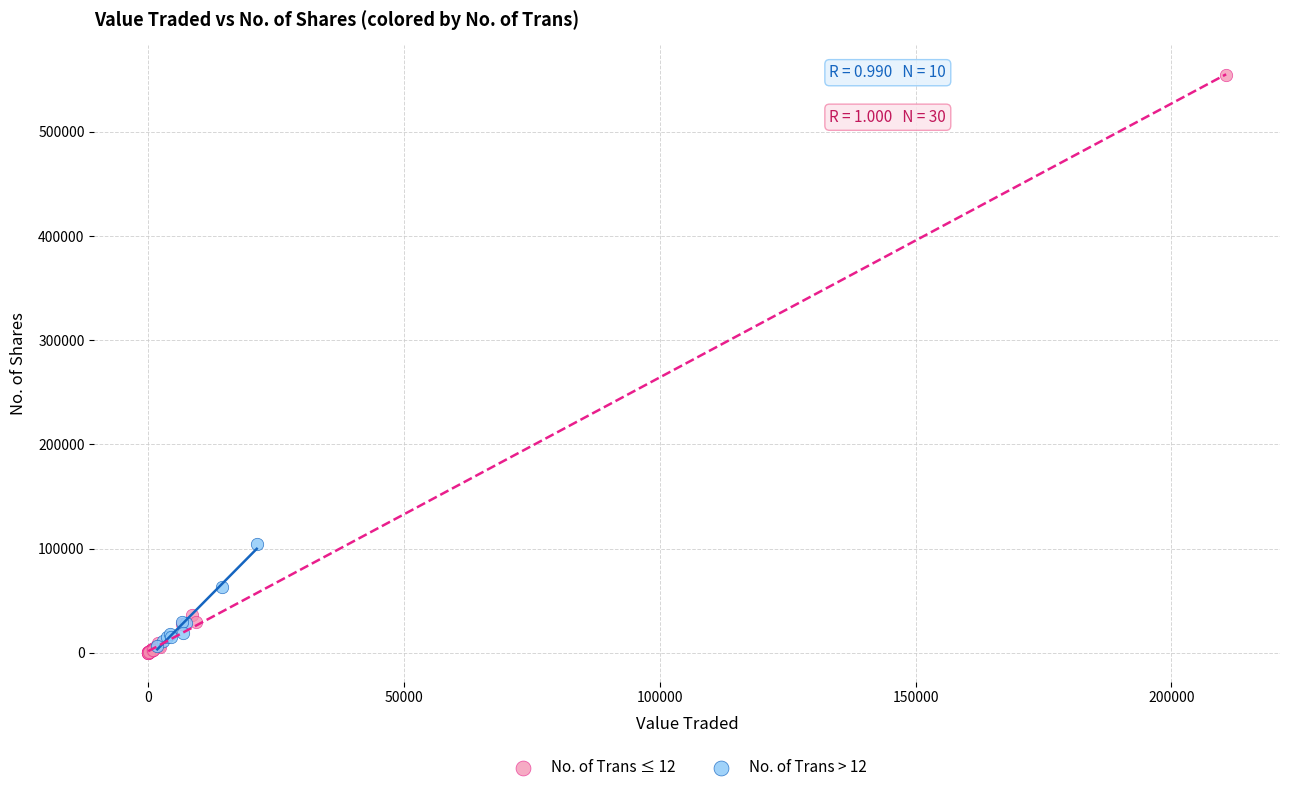

Which series has the largest Y range (max minus min)?

No. of Trans ≤ 12